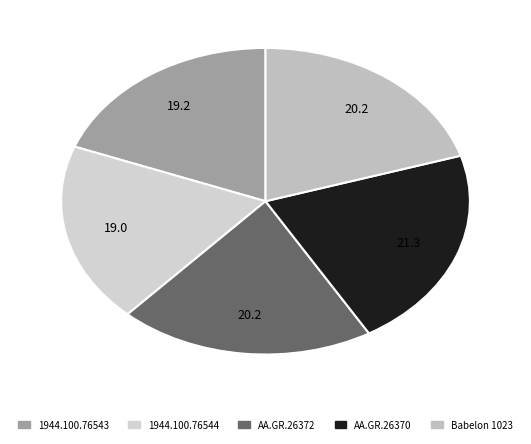

The 1944.100.76543 slice represents 5% of the pie. True or false?

False